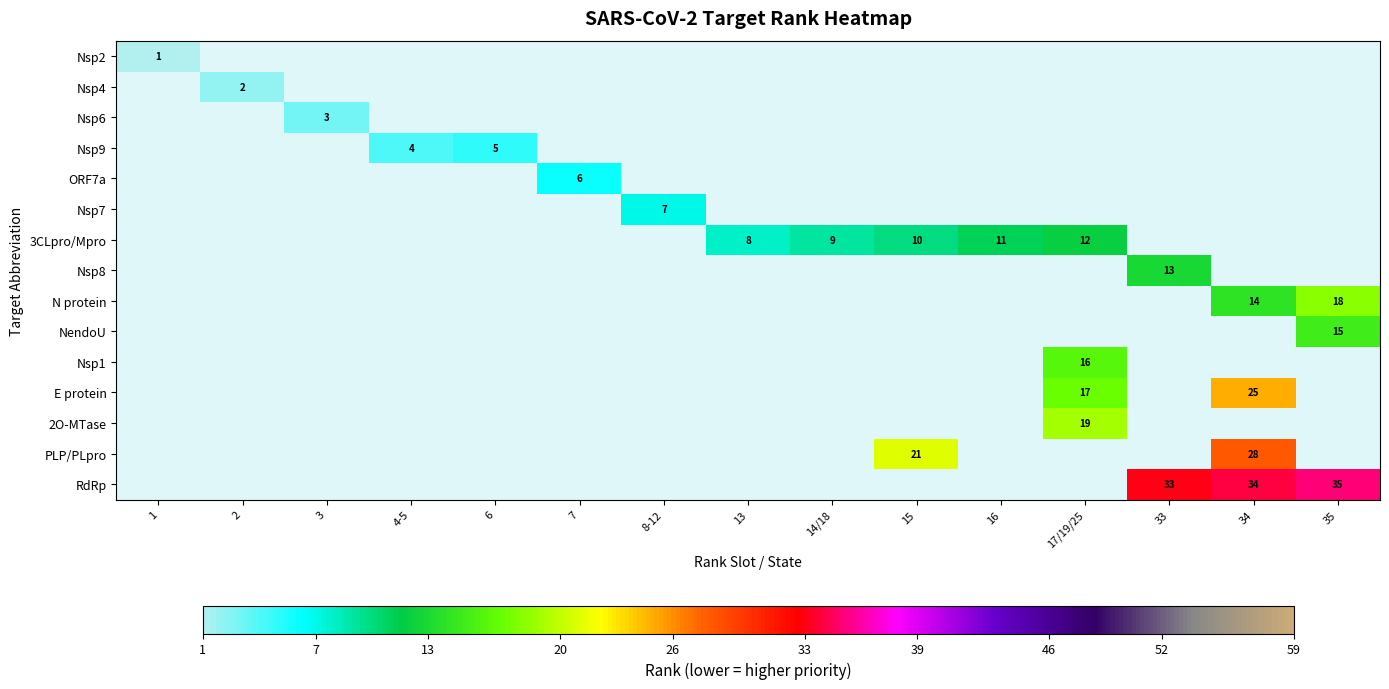

Which label corresponds to the smallest value in the chart?

1